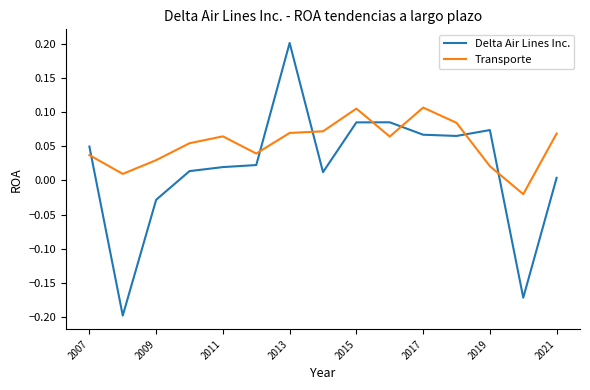

True or false: Transporte and Delta Air Lines Inc. intersect in this chart.

True